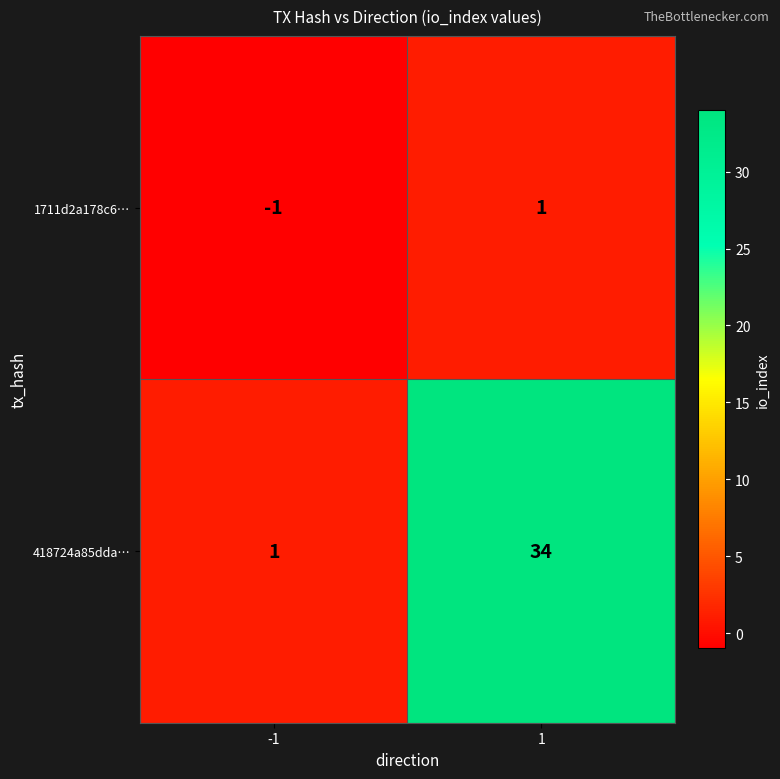

What is the sum of all 418724a85dda… values?

35